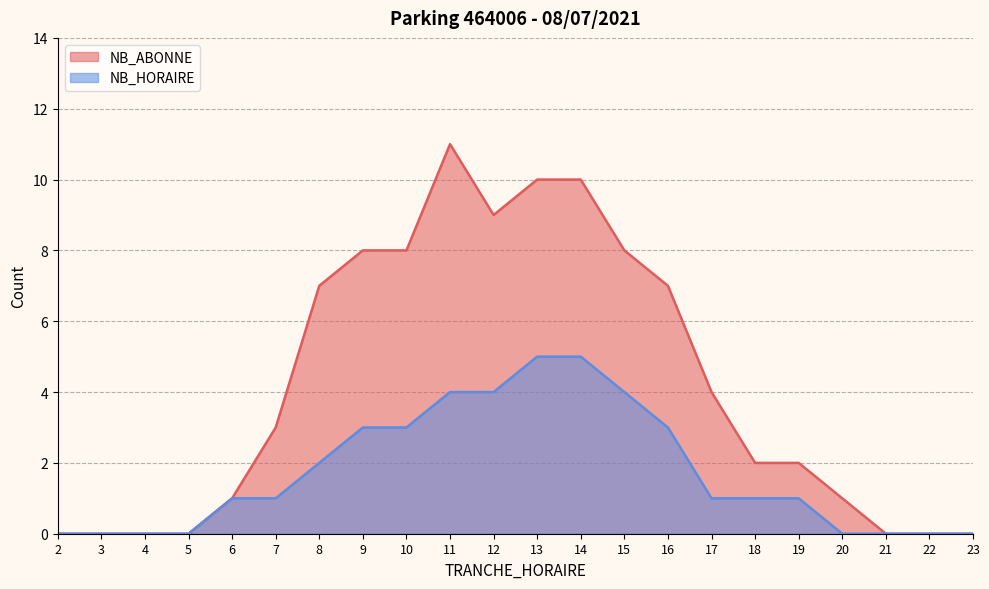

What is the maximum value shown in the chart?

11